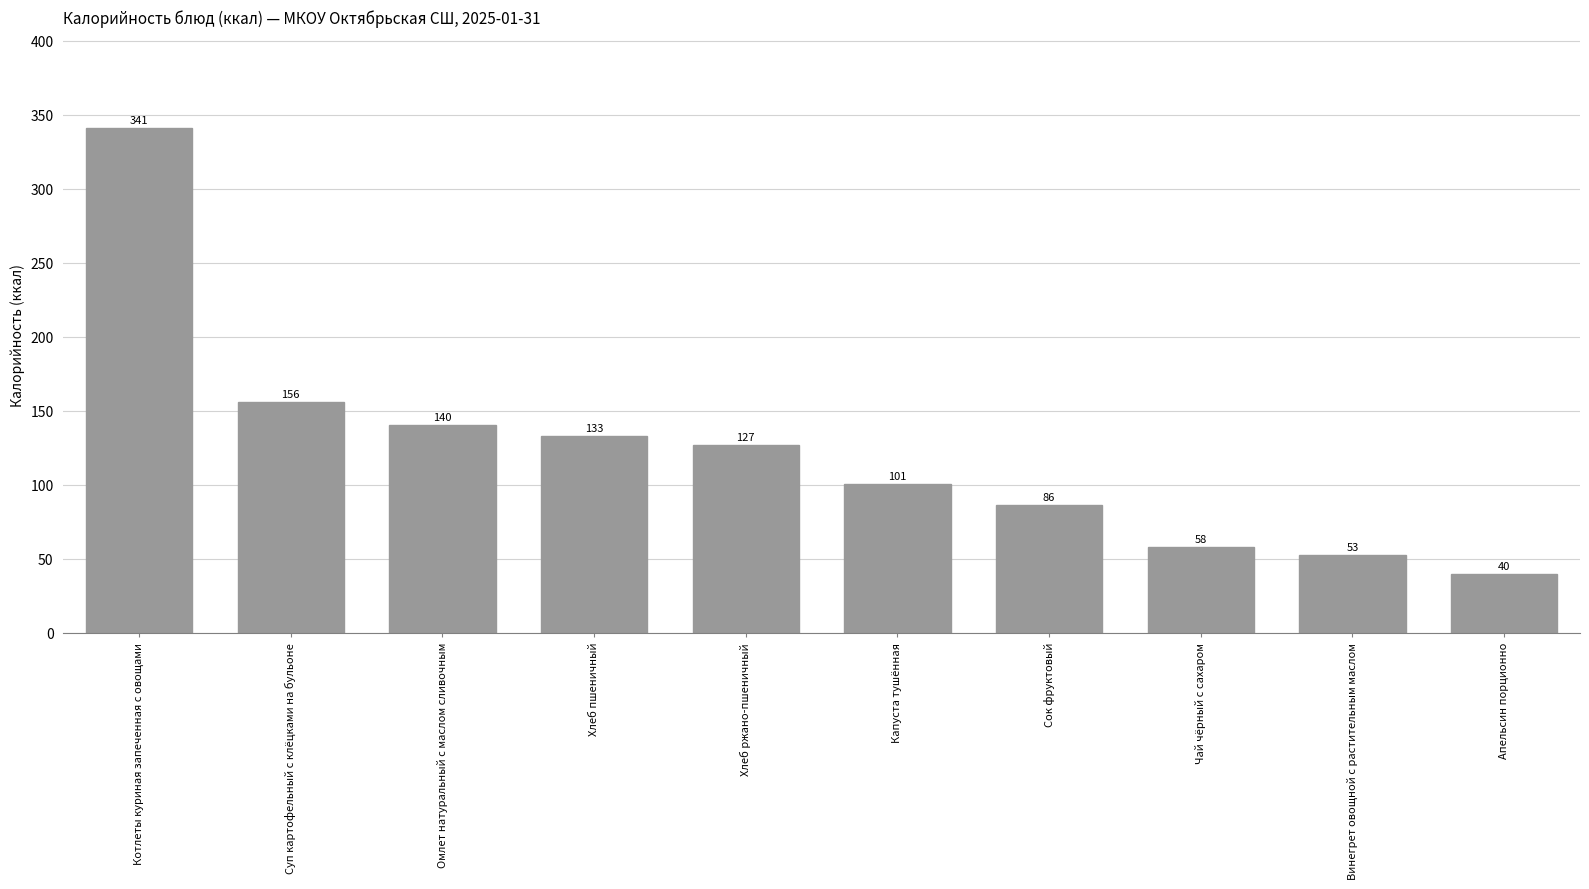

Which label corresponds to the largest value in the chart?

Котлеты куриная запеченная с овощами